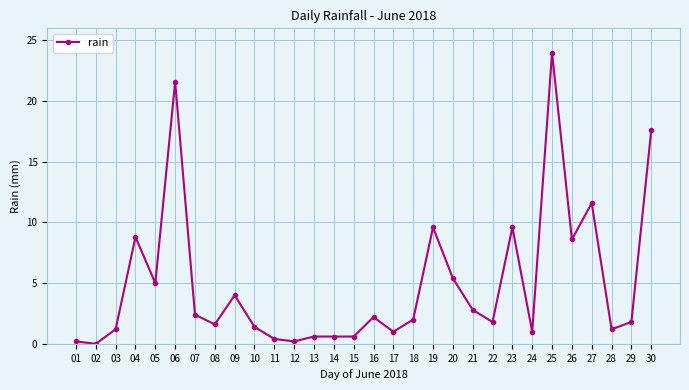

What is the greatest value displayed?

24.0